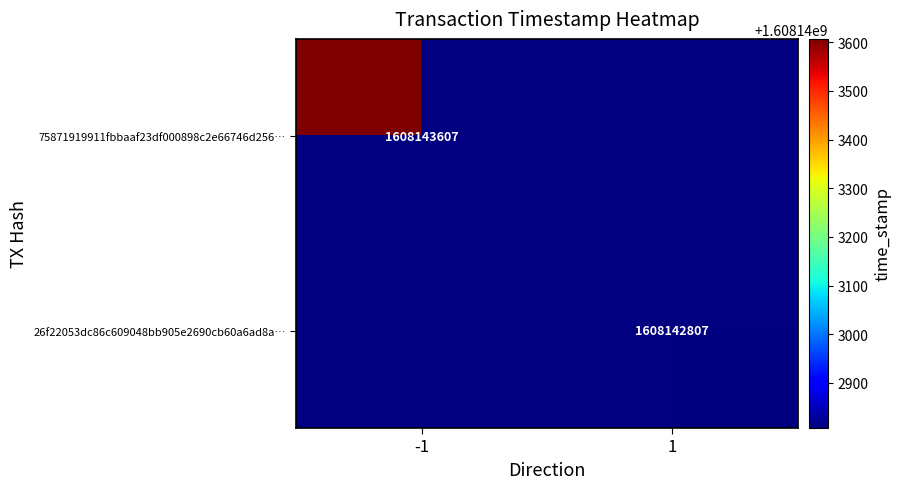

Rank the series at io_index from lowest to highest value.

75871919911fbbaaf23df000898c2e66746d256, 26f22053dc86c609048bb905e2690cb60a6ad8a